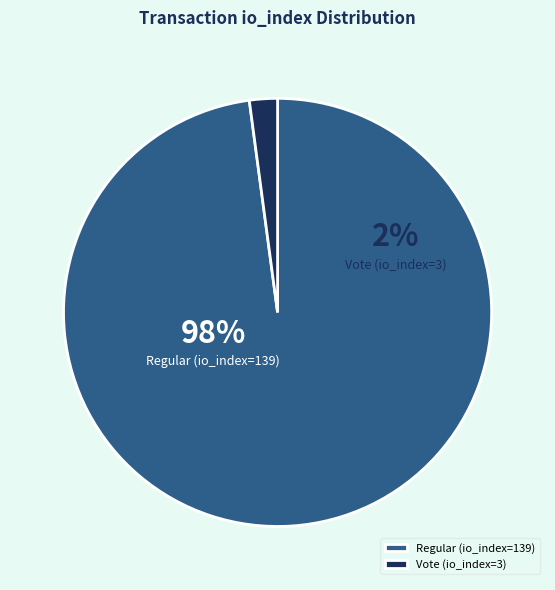

Does Regular (io_index=139) represent more than half of the total?

Yes